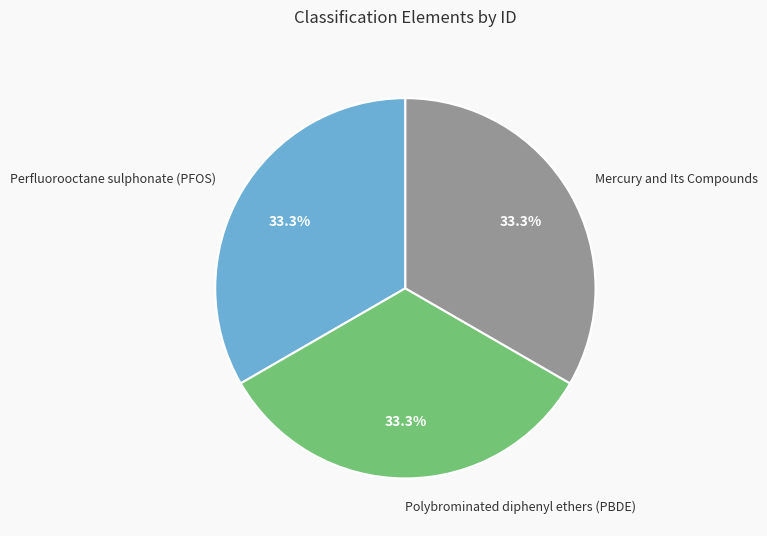

What percentage is the Polybrominated diphenyl ethers (PBDE) slice, to the nearest percent?

33%